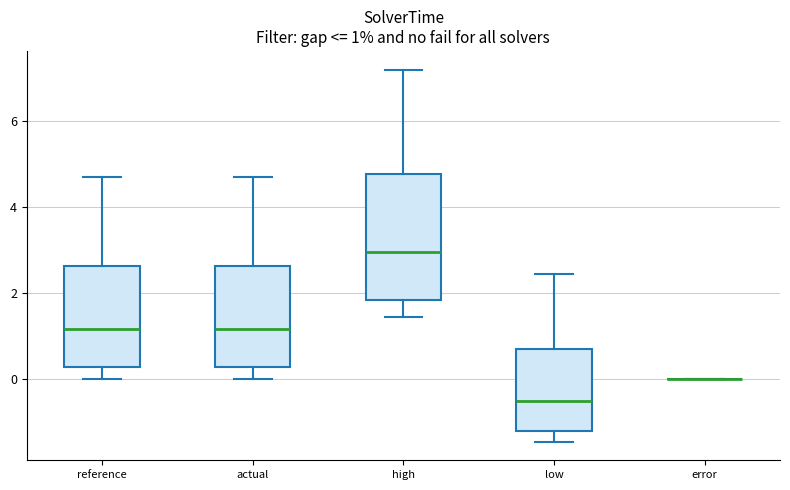

Which box is the tallest, from its lower edge to its upper edge?

high